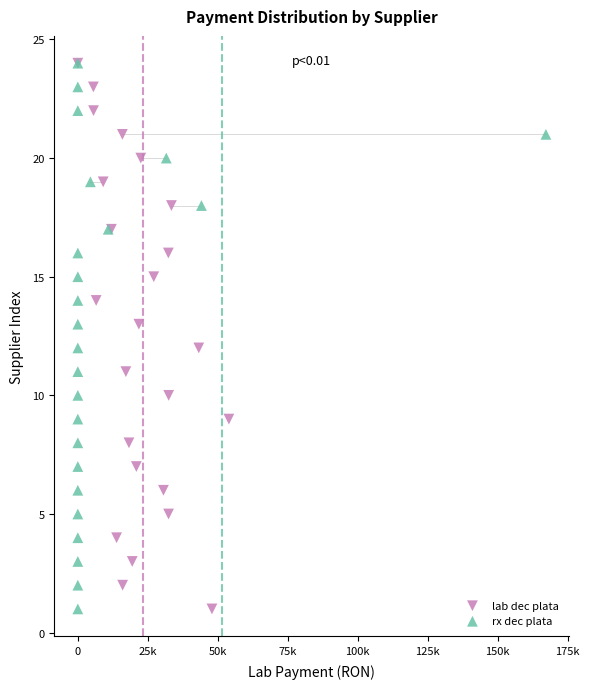

What are all the series names shown in the legend?

lab dec plata, rx dec plata